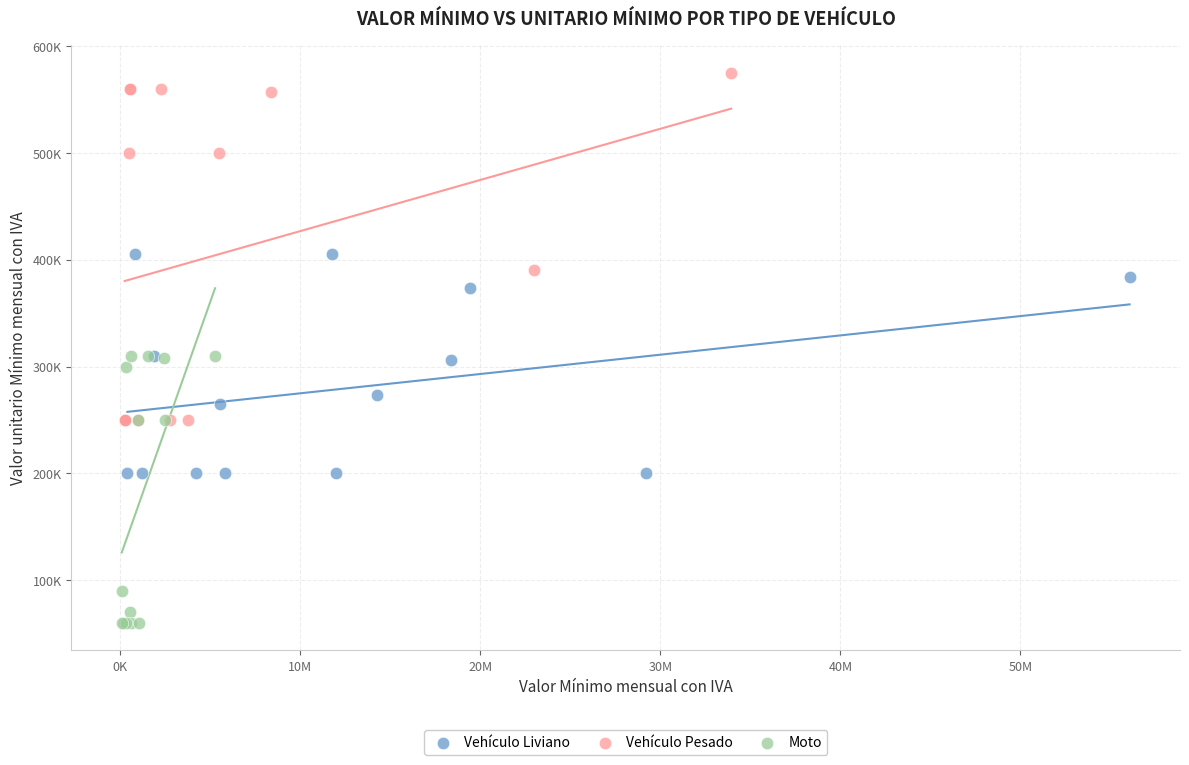

What are all the series names shown in the legend?

Vehículo Liviano, Vehículo Pesado, Moto